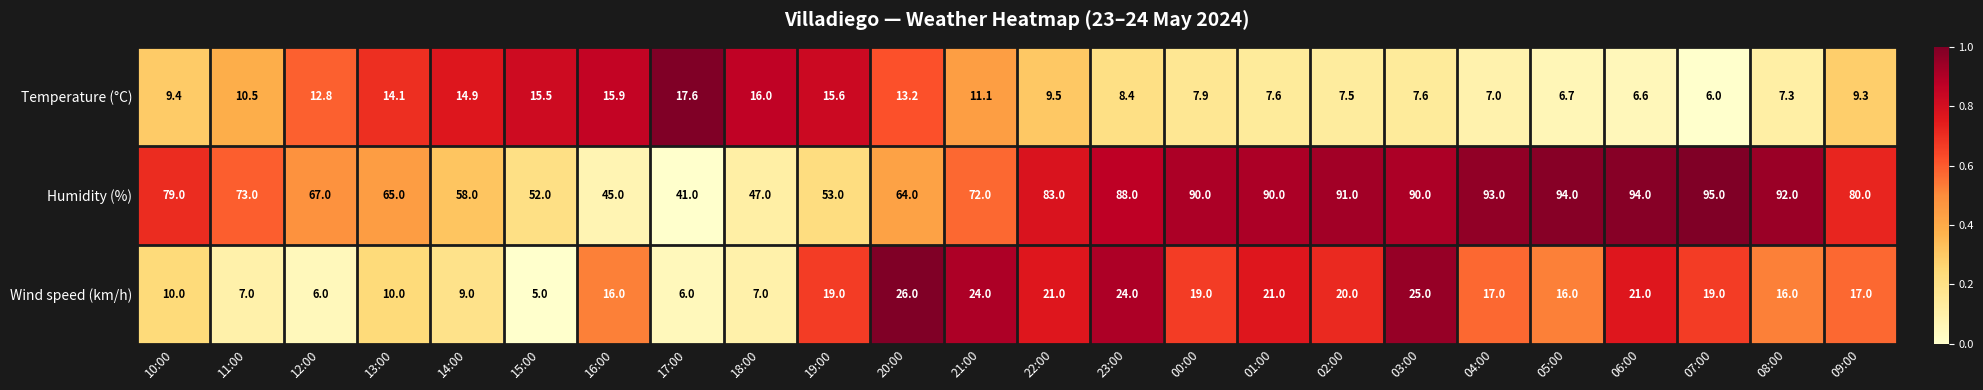

Rank the series at 11:00 from highest to lowest value.

Humidity (%), Temperature (°C), Wind speed (km/h)